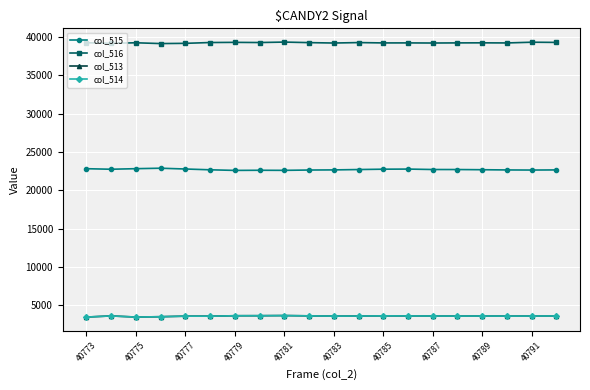

What is the minimum value for col_515?

22596